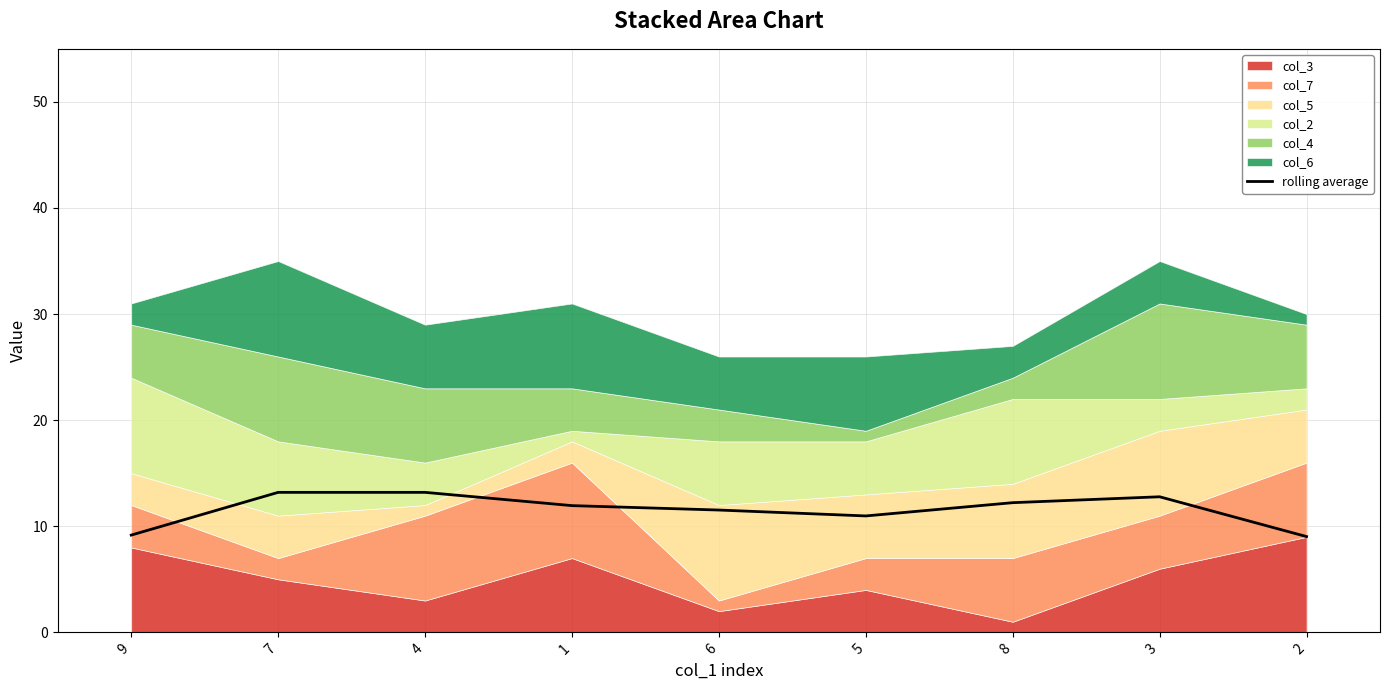

What is the minimum value shown in the chart?

9.0